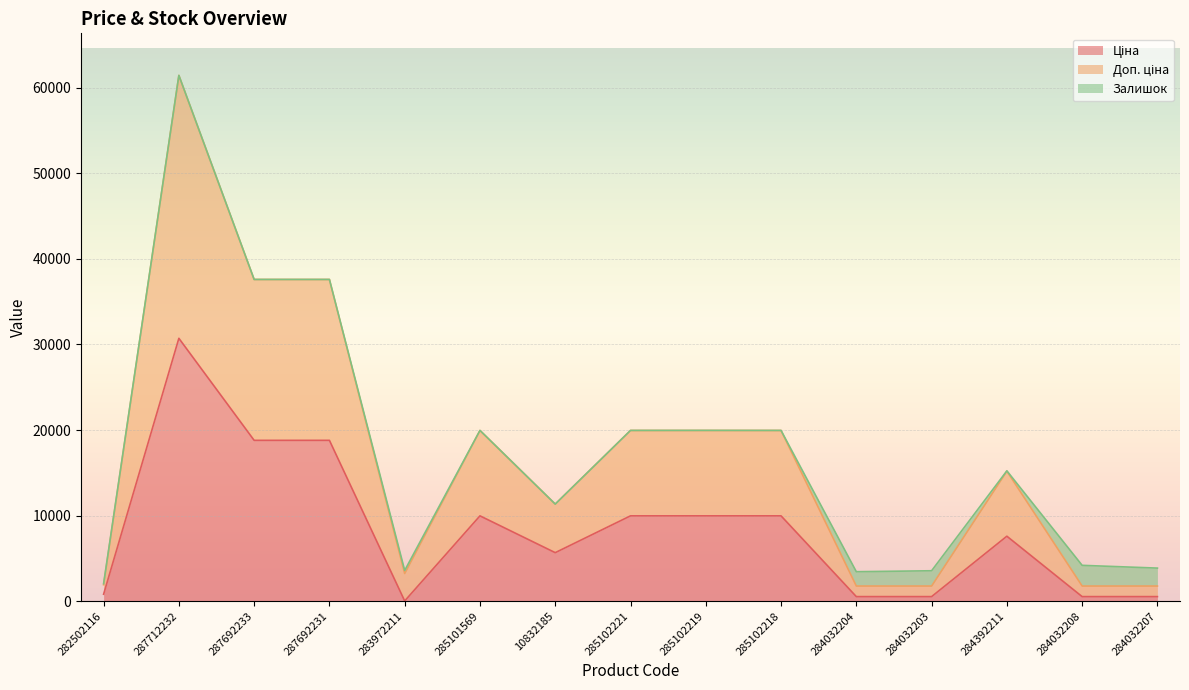

How many data points in Ціна are above 7596?

8